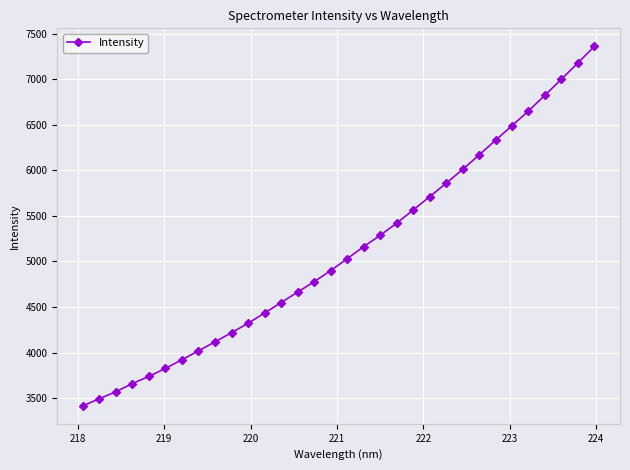

True or false: there are more than 2 points higher than both neighbors.

False